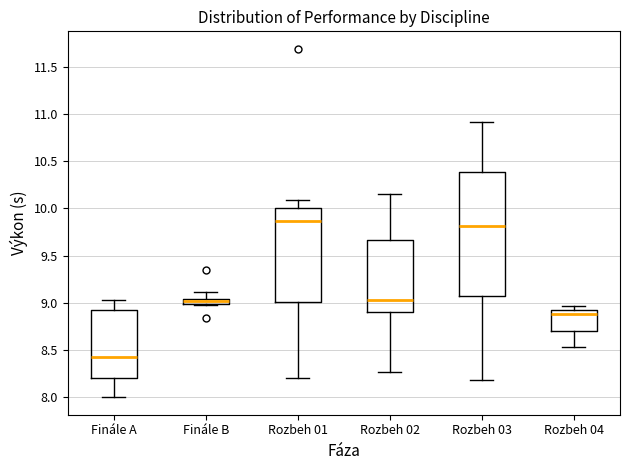

Which box's median line is the highest?

Rozbeh 01